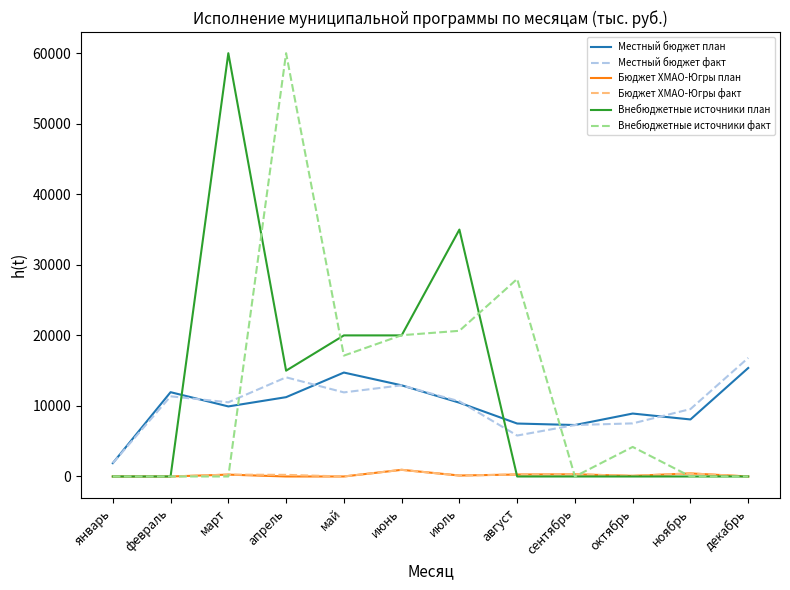

What is the difference between the second highest and second lowest values in the Бюджет ХМАО-Югры план series?

434.9